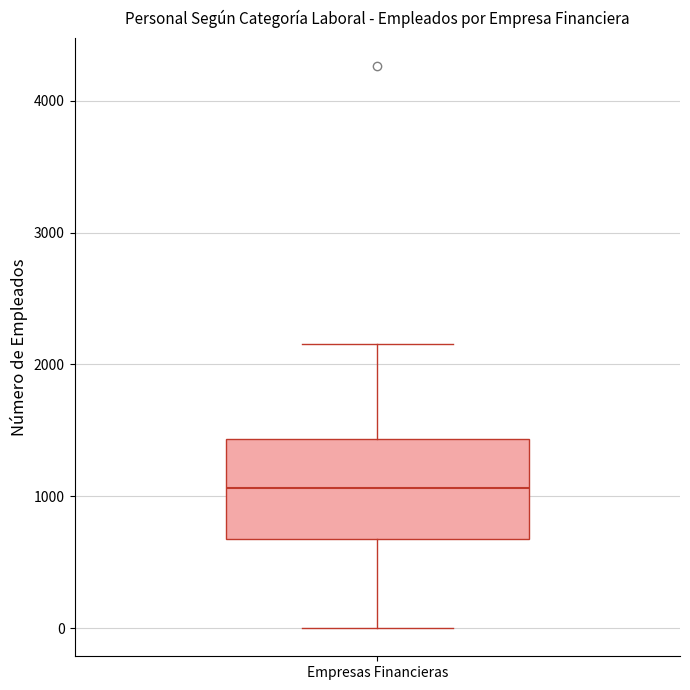

Transcribe this box plot: give where the median line is, the range the box spans, and where the two whiskers end, as read against the y-axis. The values are not printed on the chart, so give them approximately, as read against the axis.

median 1100, box 700 to 1400, whiskers 0 to 2200